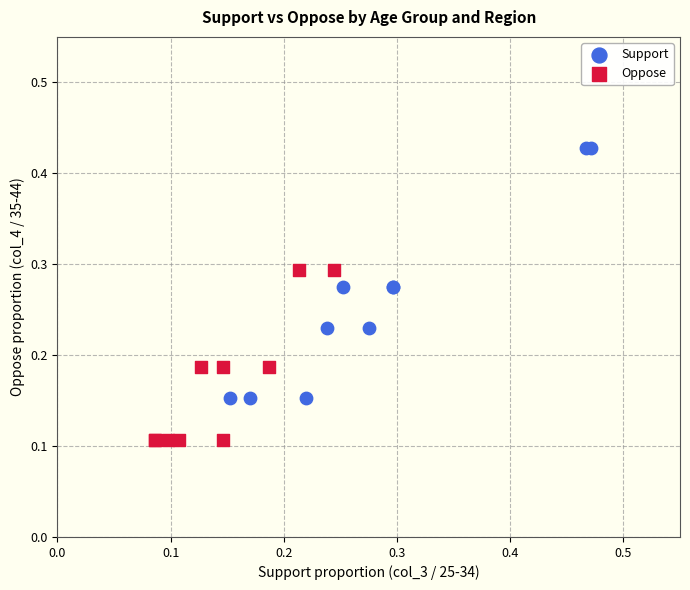

Which series has the largest Y range (max minus min)?

Support